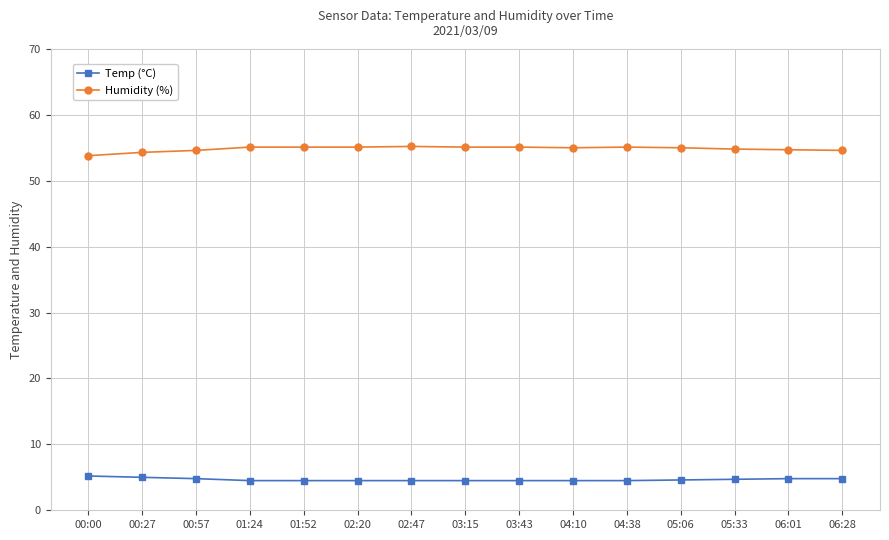

What is the total value across all series at 06:01?

59.5